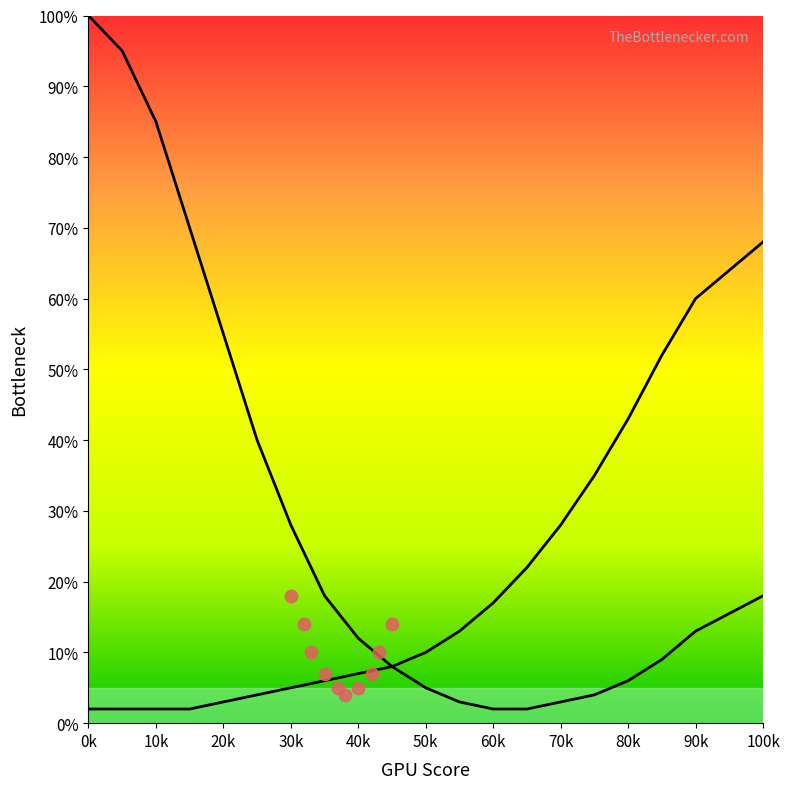

Which series reaches the maximum Y coordinate?

CPU Bottleneck